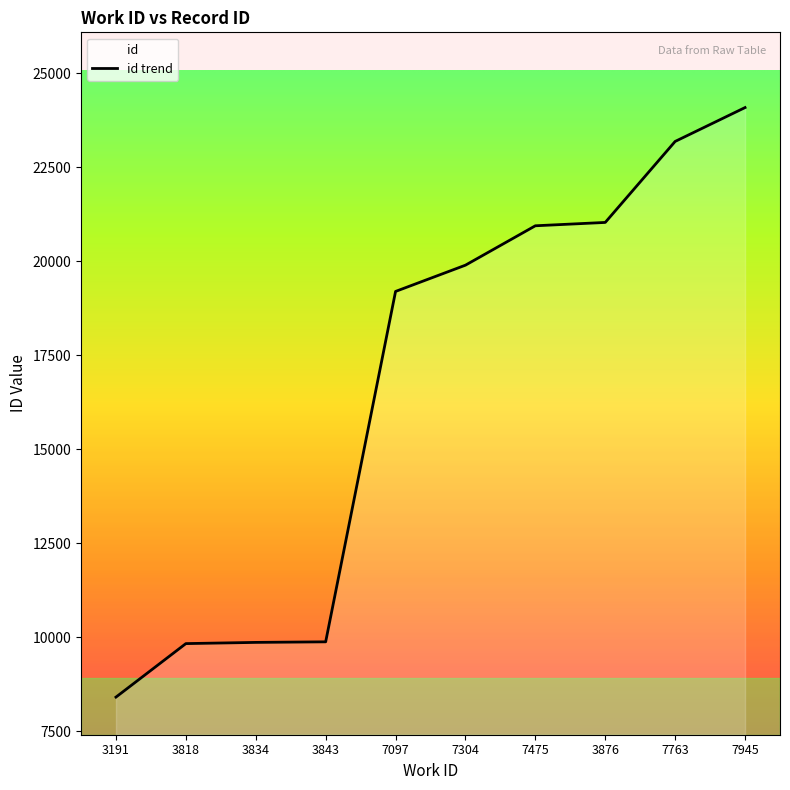

At which category does the chart reach its peak across all series?

7945